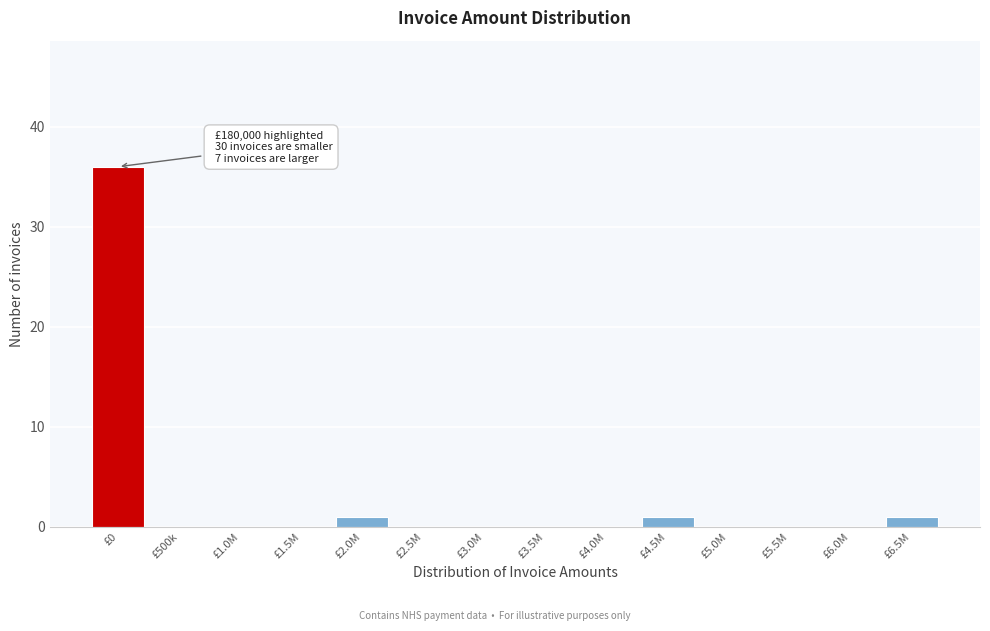

Reading left to right, what are all the values shown in this chart?

£0=36	£500k=0	£1.0M=0	£1.5M=0	£2.0M=1	£2.5M=0	£3.0M=0	£3.5M=0	£4.0M=0	£4.5M=1	£5.0M=0	£5.5M=0	£6.0M=0	£6.5M=1